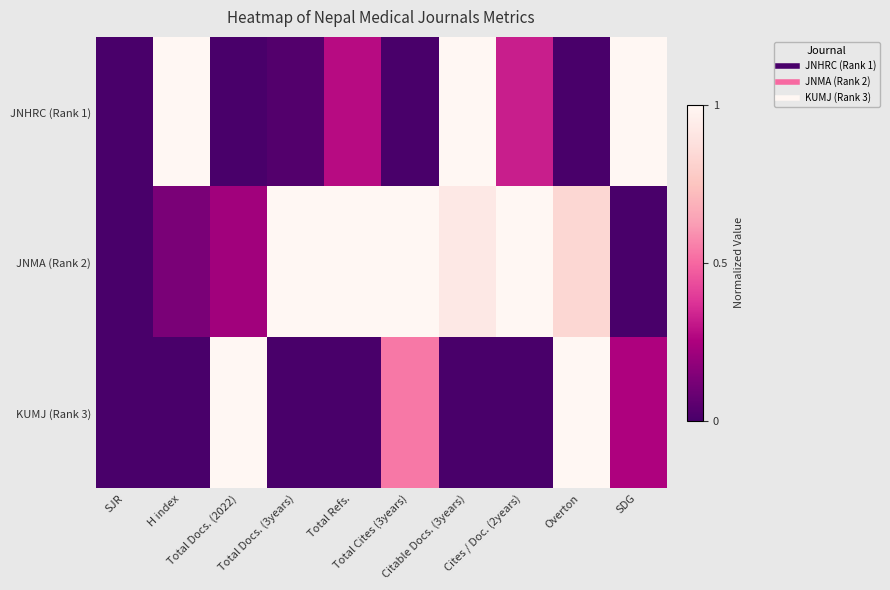

Between Total Refs. and SDG, which is larger?

SDG